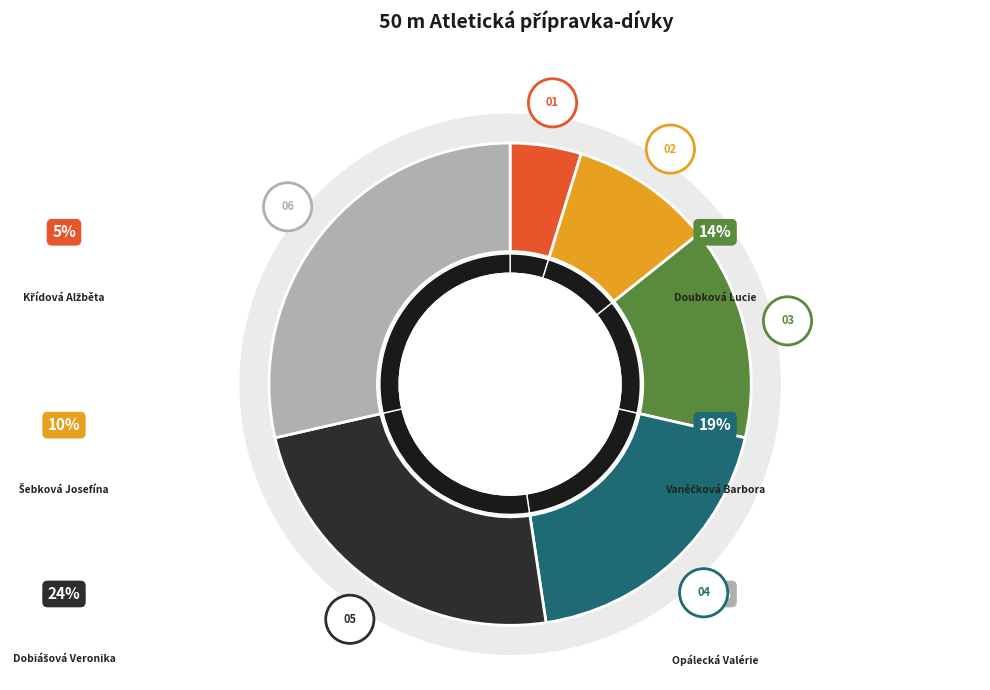

To the nearest percent, what is the difference between the largest and smallest slice percentages?

24%